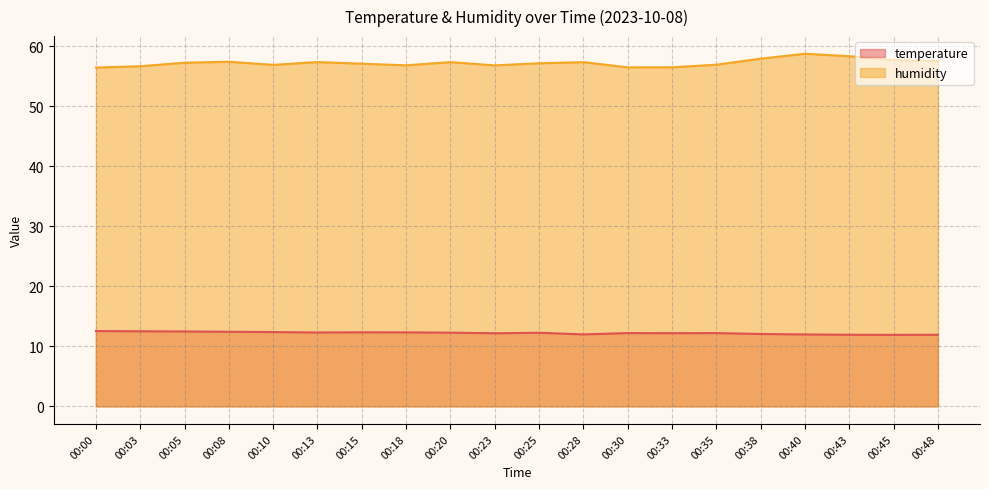

The value of temperature at 00:10 is 20.6. True or false?

False